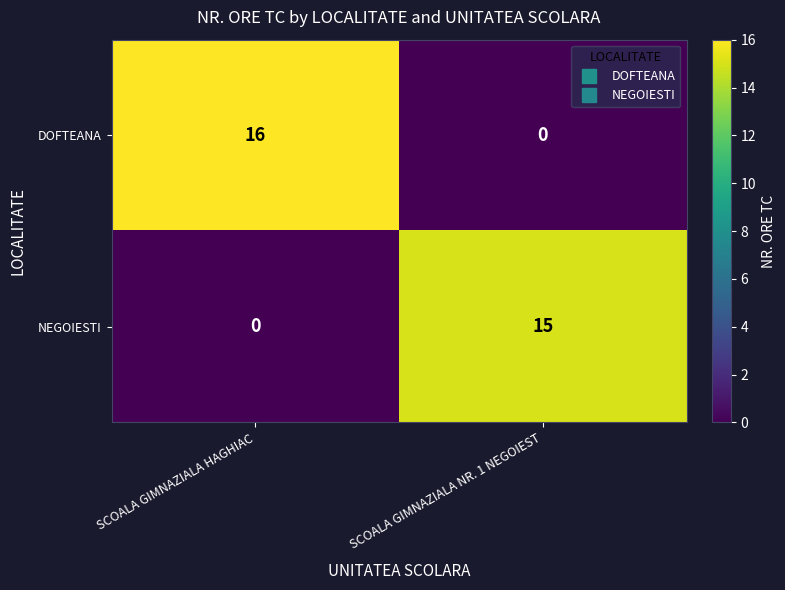

What is the greatest value displayed?

16